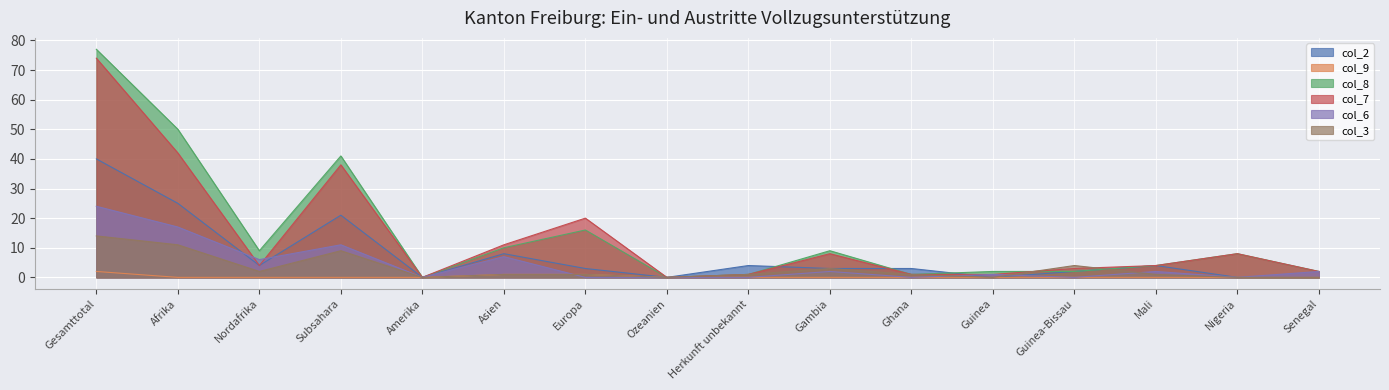

Reading left to right, extract all data points from this chart.

col_2: Gesamttotal=40	Afrika=25	Nordafrika=4	Subsahara=21	Amerika=0	Asien=8	Europa=3	Ozeanien=0	Herkunft unbekannt=4	Gambia=3	Ghana=3	Guinea=0	Guinea-Bissau=2	Mali=4	Nigeria=0	Senegal=0
col_9: Gesamttotal=2	Afrika=0	Nordafrika=0	Subsahara=0	Amerika=0	Asien=1	Europa=1	Ozeanien=0	Herkunft unbekannt=0	Gambia=0	Ghana=0	Guinea=0	Guinea-Bissau=0	Mali=0	Nigeria=0	Senegal=0
col_8: Gesamttotal=77	Afrika=50	Nordafrika=9	Subsahara=41	Amerika=0	Asien=10	Europa=16	Ozeanien=0	Herkunft unbekannt=1	Gambia=9	Ghana=1	Guinea=2	Guinea-Bissau=2	Mali=4	Nigeria=8	Senegal=2
col_7: Gesamttotal=74	Afrika=42	Nordafrika=4	Subsahara=38	Amerika=0	Asien=11	Europa=20	Ozeanien=0	Herkunft unbekannt=1	Gambia=8	Ghana=1	Guinea=1	Guinea-Bissau=3	Mali=4	Nigeria=8	Senegal=2
col_6: Gesamttotal=24	Afrika=17	Nordafrika=6	Subsahara=11	Amerika=0	Asien=7	Europa=0	Ozeanien=0	Herkunft unbekannt=0	Gambia=2	Ghana=0	Guinea=1	Guinea-Bissau=0	Mali=2	Nigeria=0	Senegal=2
col_3: Gesamttotal=14	Afrika=11	Nordafrika=2	Subsahara=9	Amerika=0	Asien=1	Europa=1	Ozeanien=0	Herkunft unbekannt=1	Gambia=3	Ghana=1	Guinea=0	Guinea-Bissau=4	Mali=1	Nigeria=0	Senegal=0